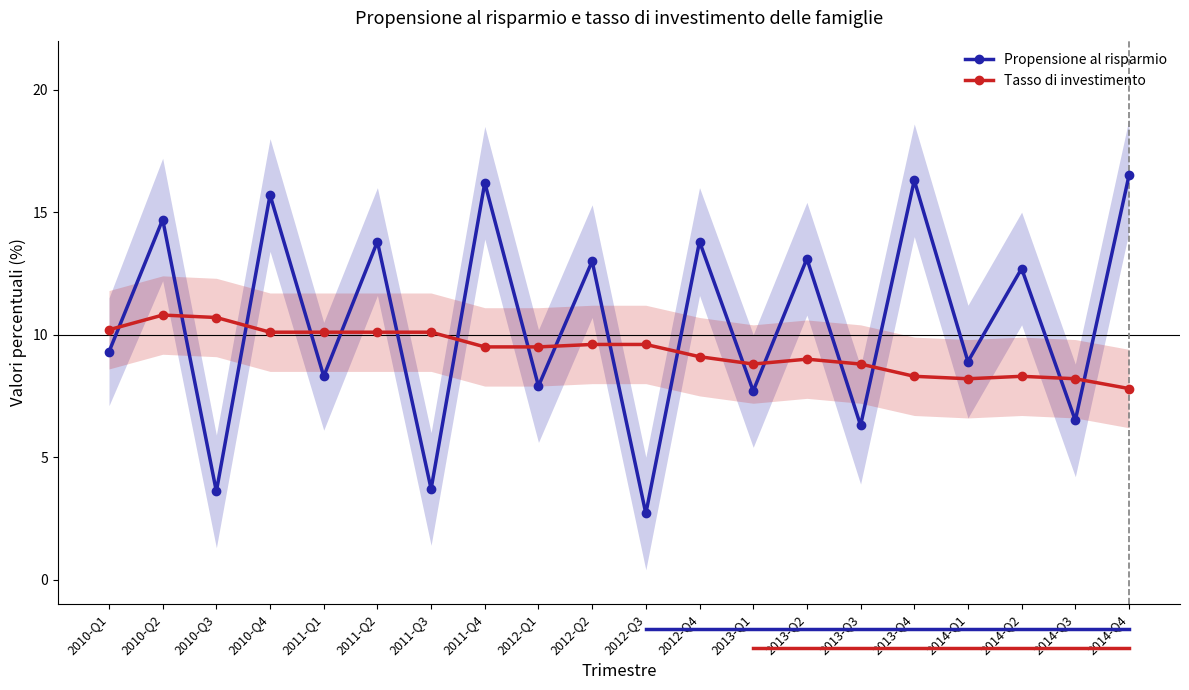

The Tasso di investimento series shows 10.1 at 2010-Q4. True or false?

True